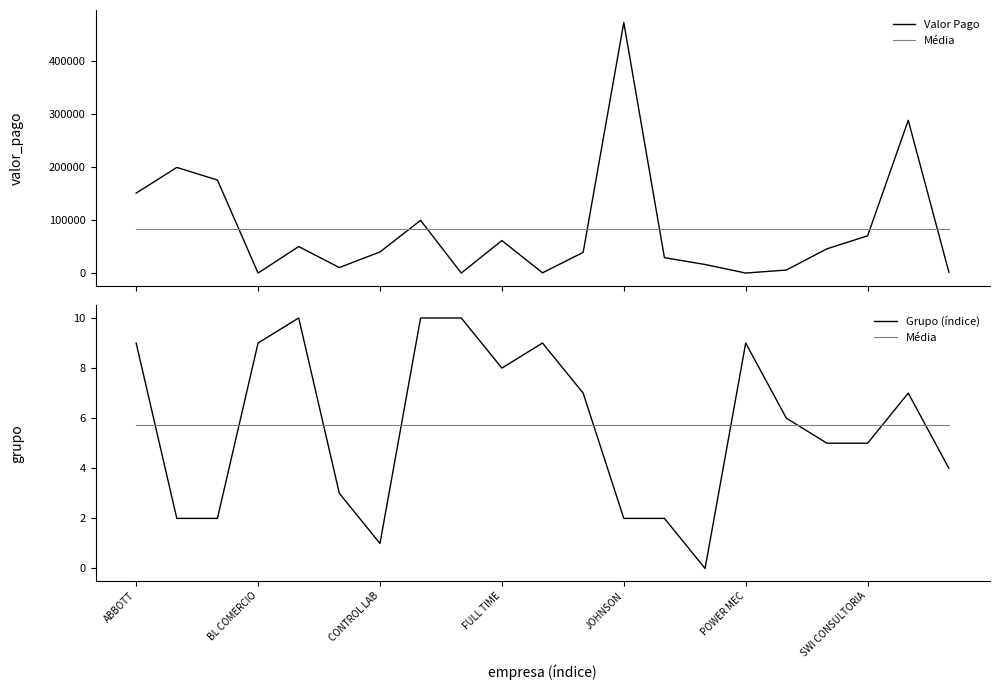

What is the spread (max minus min) of values at 15?

9.0